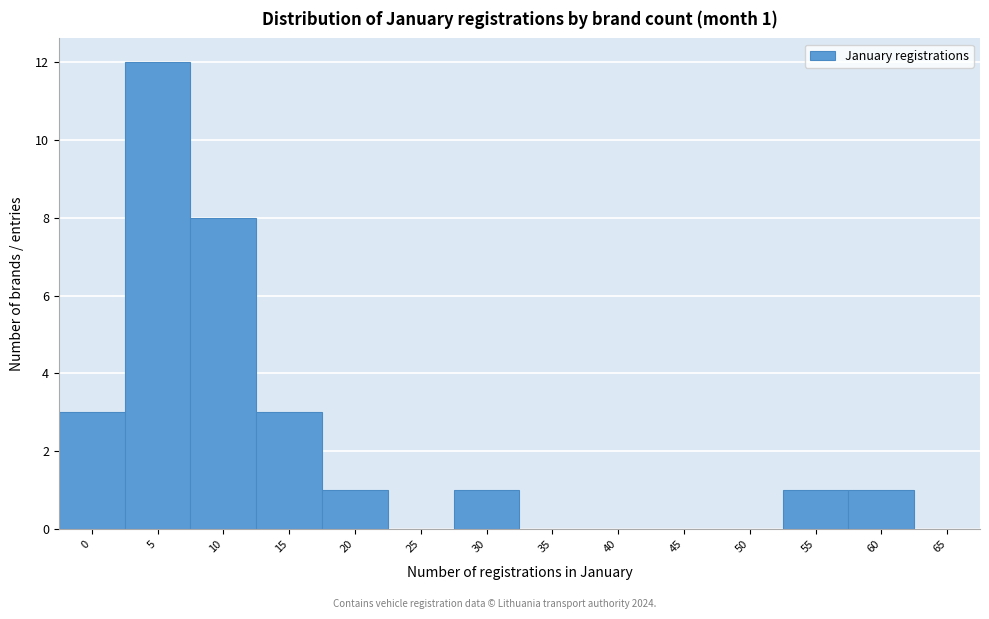

Reading right to left, what are all the values shown in this chart?

65=0	60=1	55=1	50=0	45=0	40=0	35=0	30=1	25=0	20=1	15=3	10=8	5=12	0=3